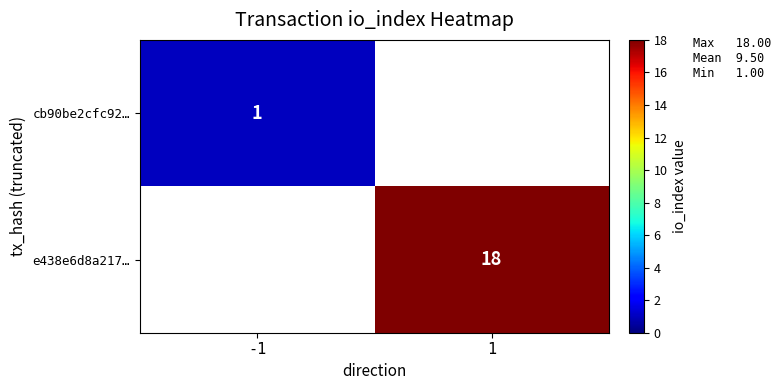

The value of e438e6d8a217… at 1 is 18. True or false?

True